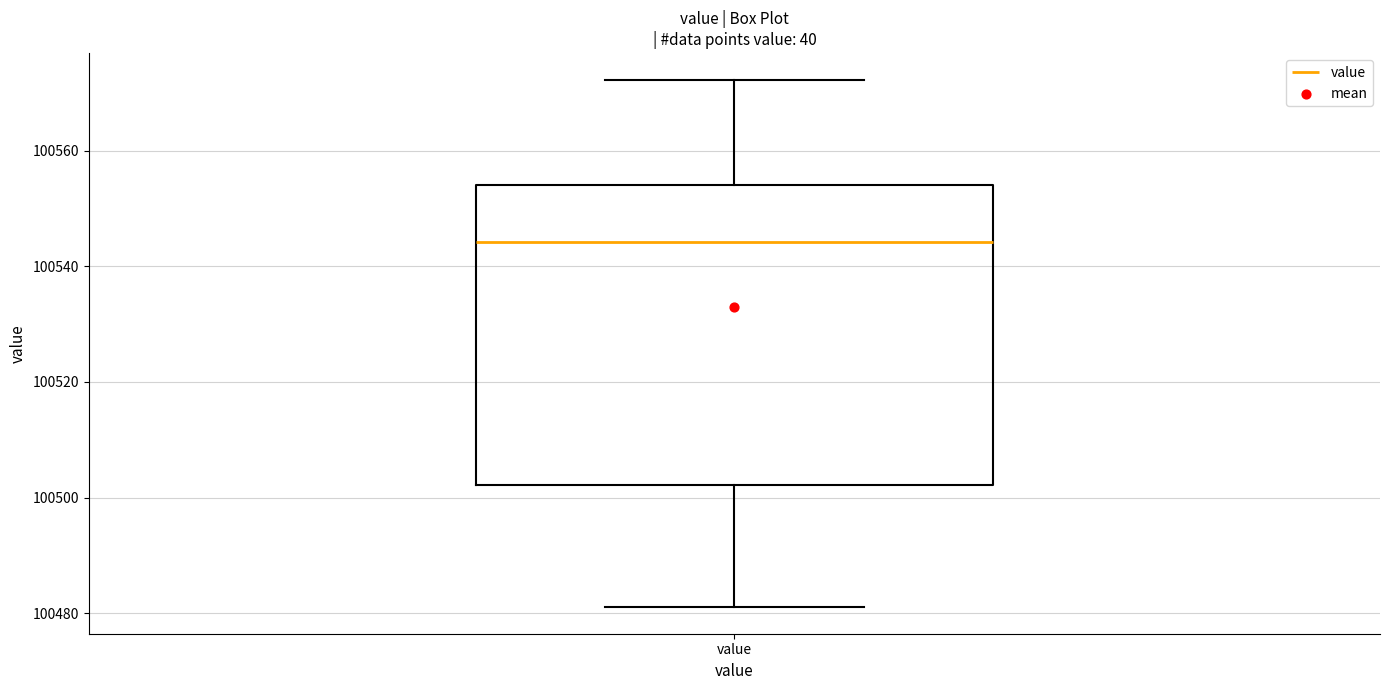

Where is the upper edge of the box for value on the y-axis? The values are not printed on the chart, so give them approximately, as read against the axis.

100554